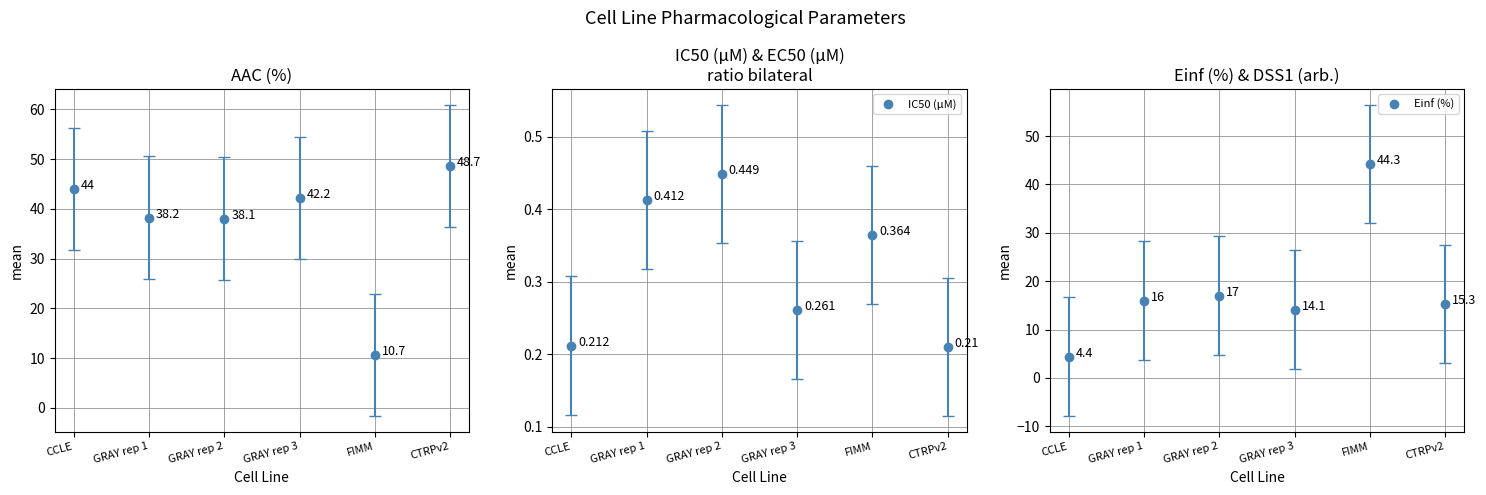

Rank the series by their maximum value, from lowest to highest.

IC50 (µM), Einf (%)